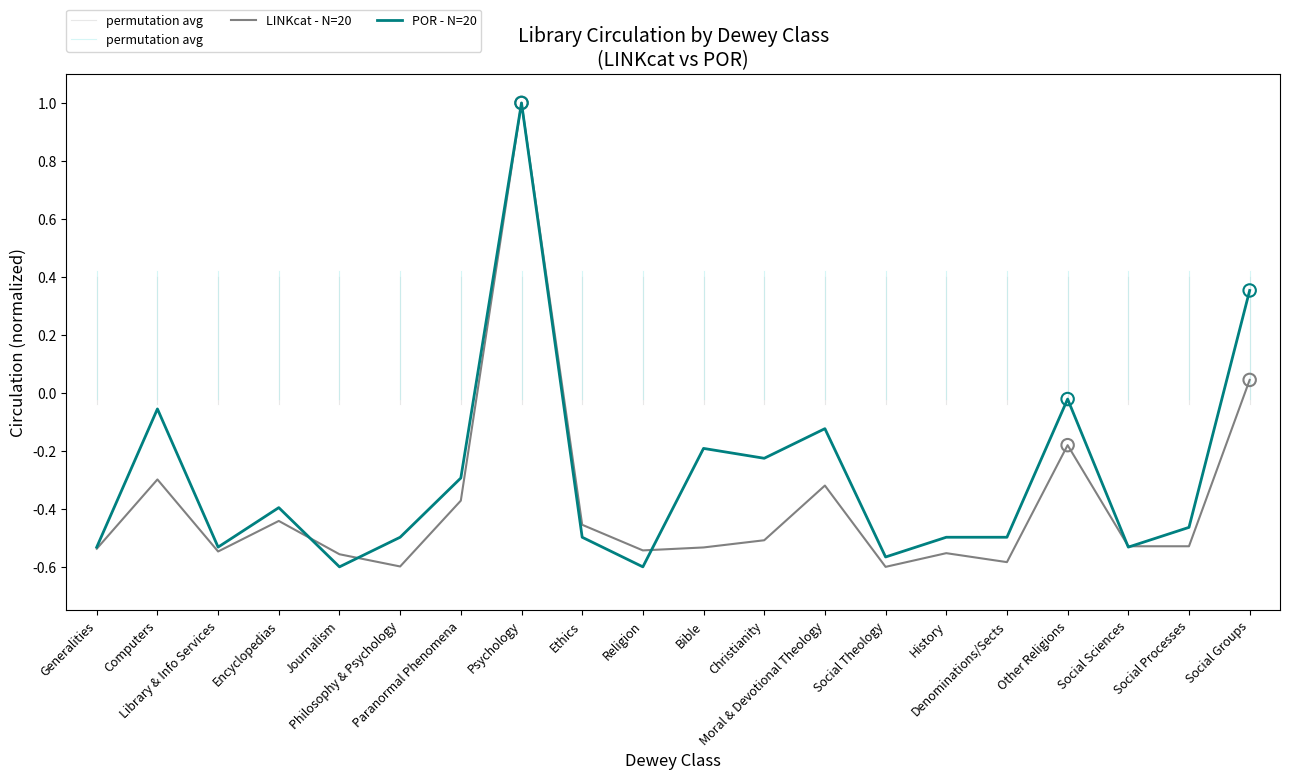

What is the total value across all series at Paranormal Phenomena?

-0.7